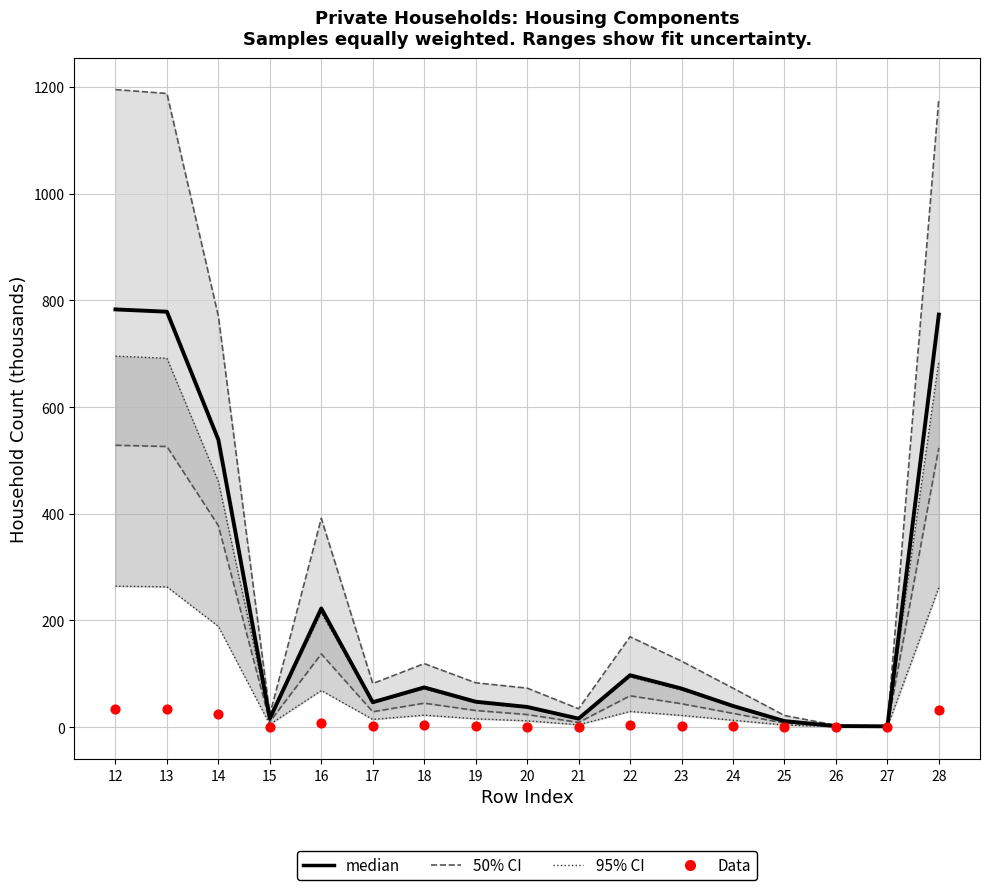

At how many categories does at least one series exceed 255?

4